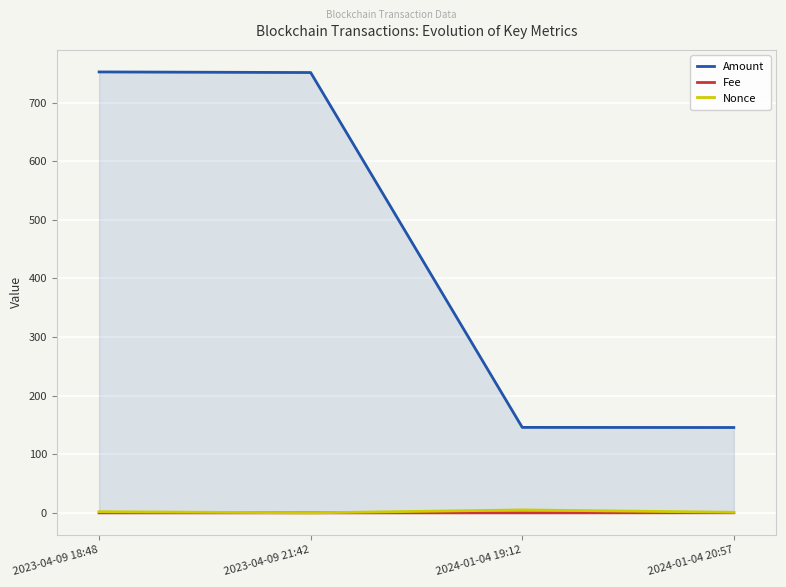

The value of Amount at 2024-01-04 19:12 is 261.2. True or false?

False